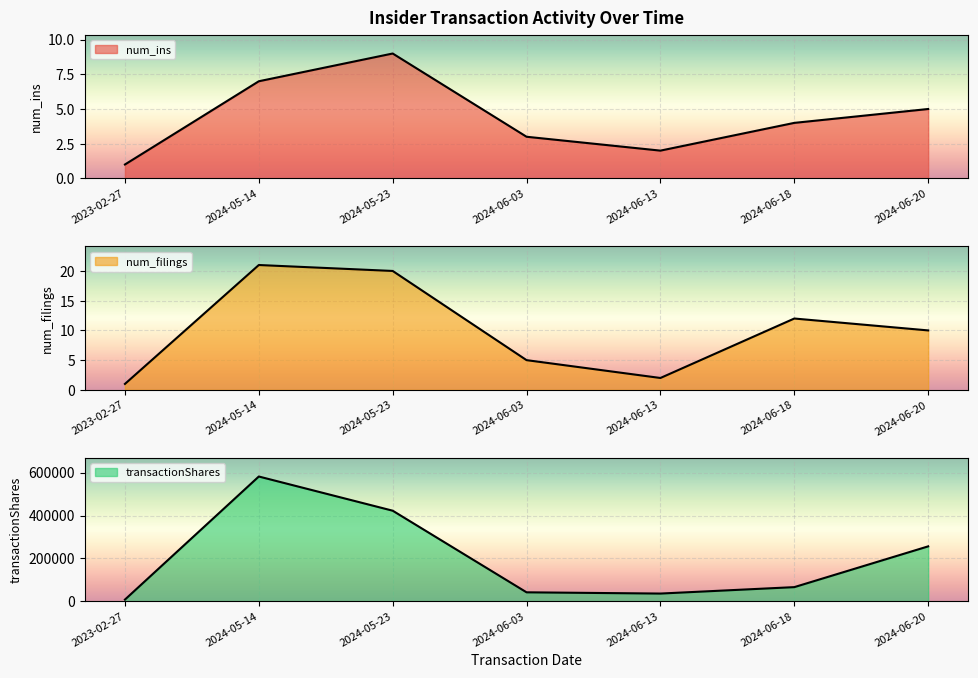

How many categories are shown in the chart?

7